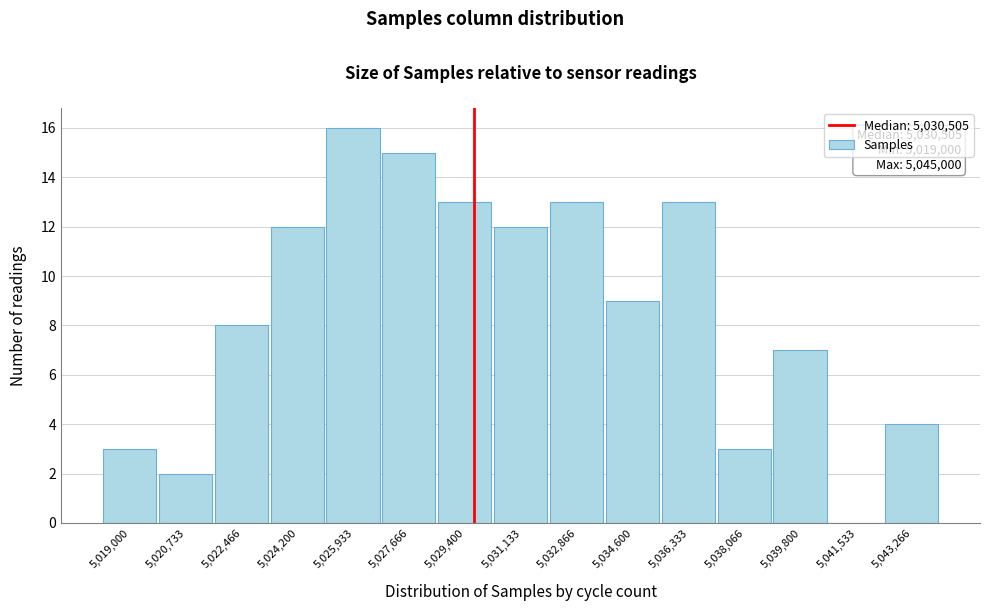

Reading right to left, list all the values displayed in this chart.

5,043,266=4	5,041,533=0	5,039,800=7	5,038,066=3	5,036,333=13	5,034,600=9	5,032,866=13	5,031,133=12	5,029,400=13	5,027,666=15	5,025,933=16	5,024,200=12	5,022,466=8	5,020,733=2	5,019,000=3